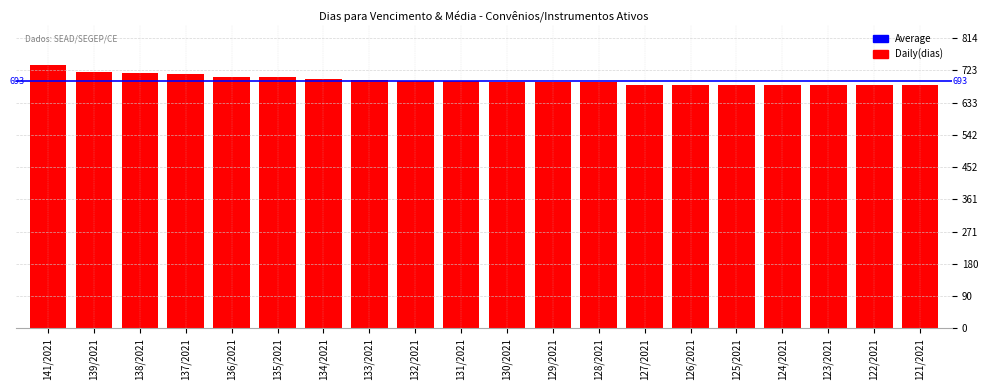

How many distinct data groups are displayed?

1